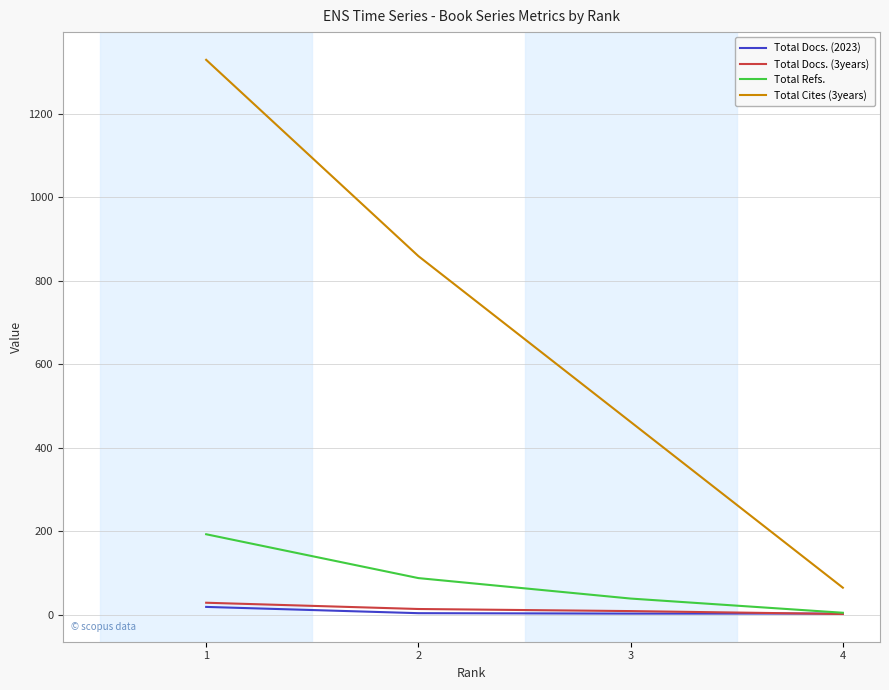

Is this an area chart (filled region under the line)?

No